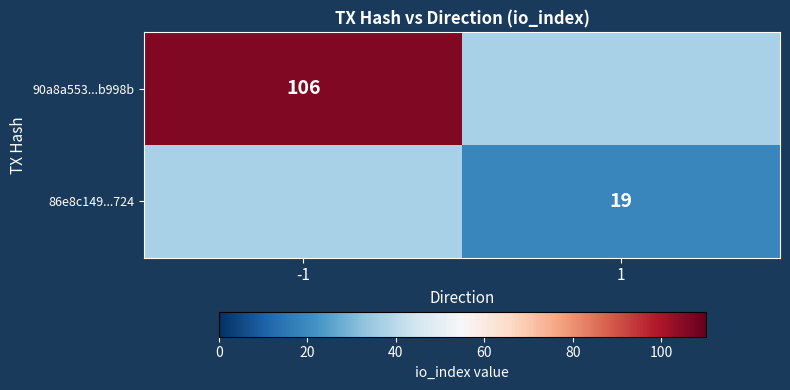

List the series in order of their peak value, highest first.

90a8a553...b998b, 86e8c149...724